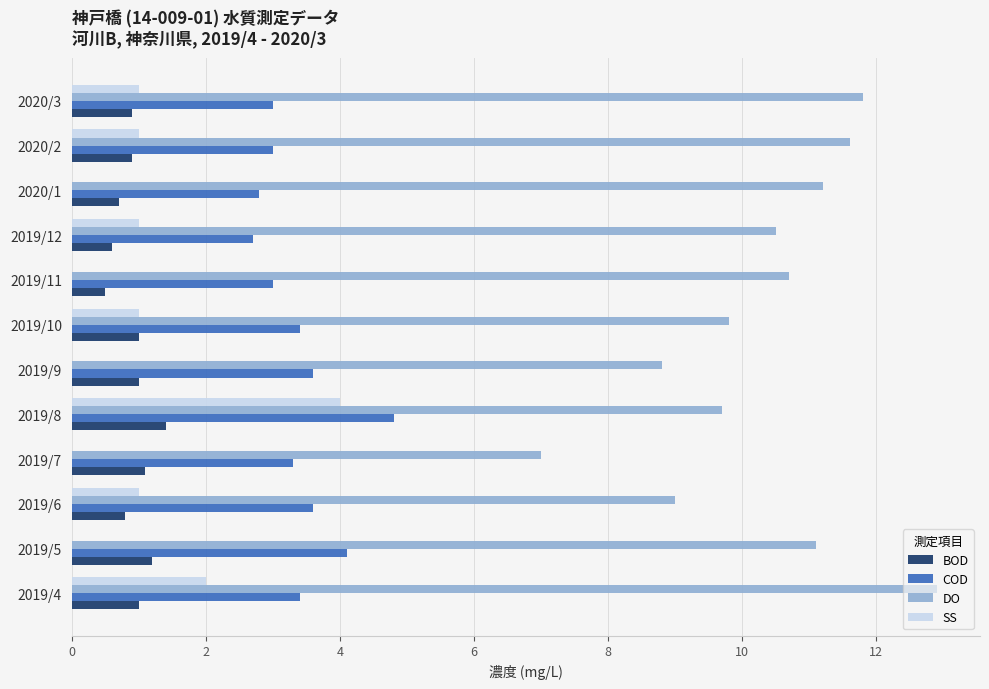

At which category does the chart reach its peak across all series?

2019/4